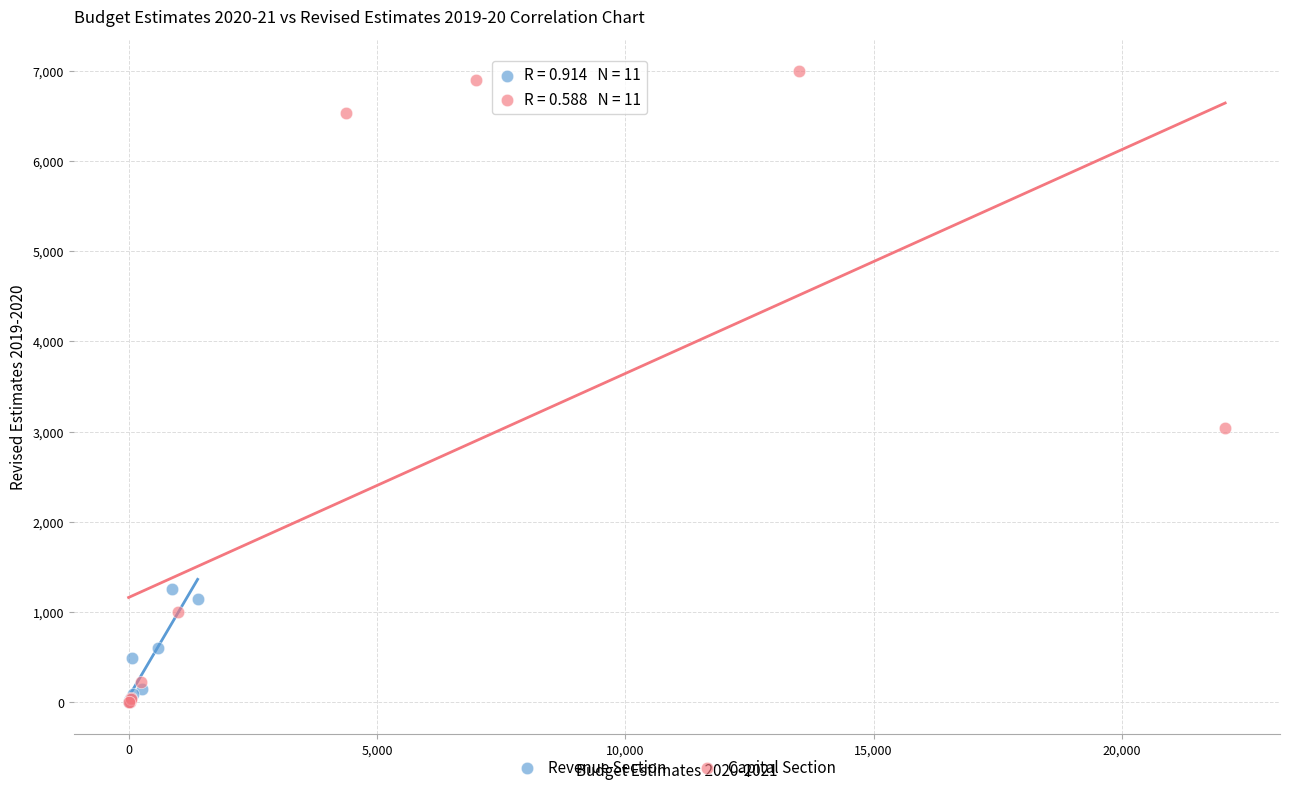

What are all the series names shown in the legend?

Revenue Section, Capital Section